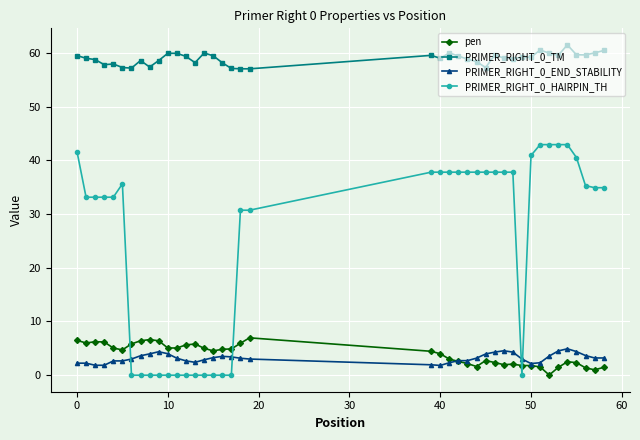

True or false: pen has more than 2 points higher than both neighbors.

True